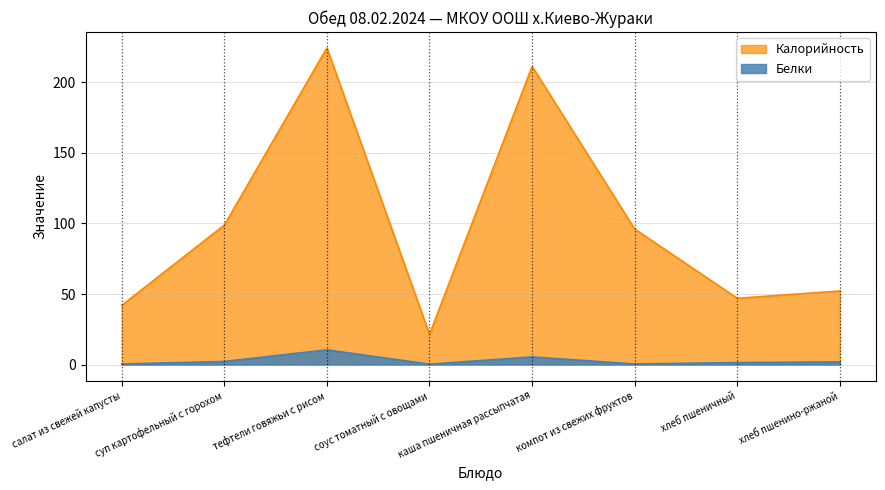

How many values in the Белки series are below 2?

4